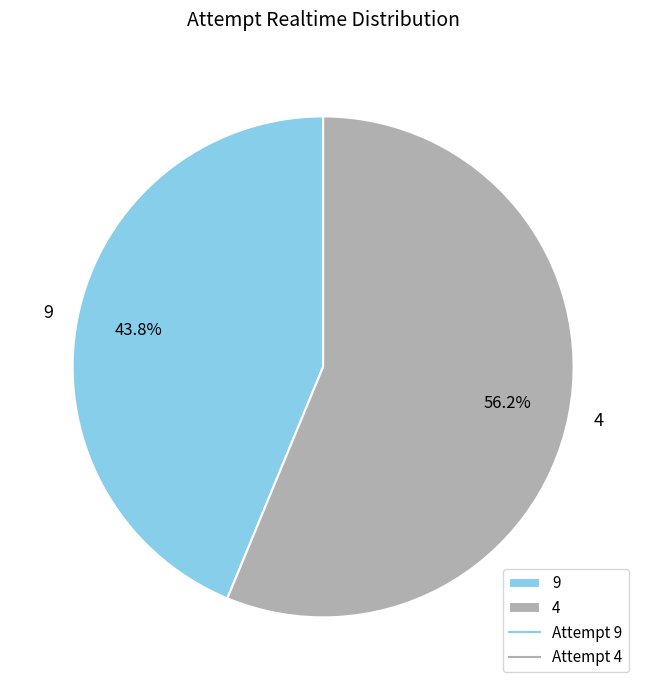

To the nearest percent, what is the average slice percentage?

50%